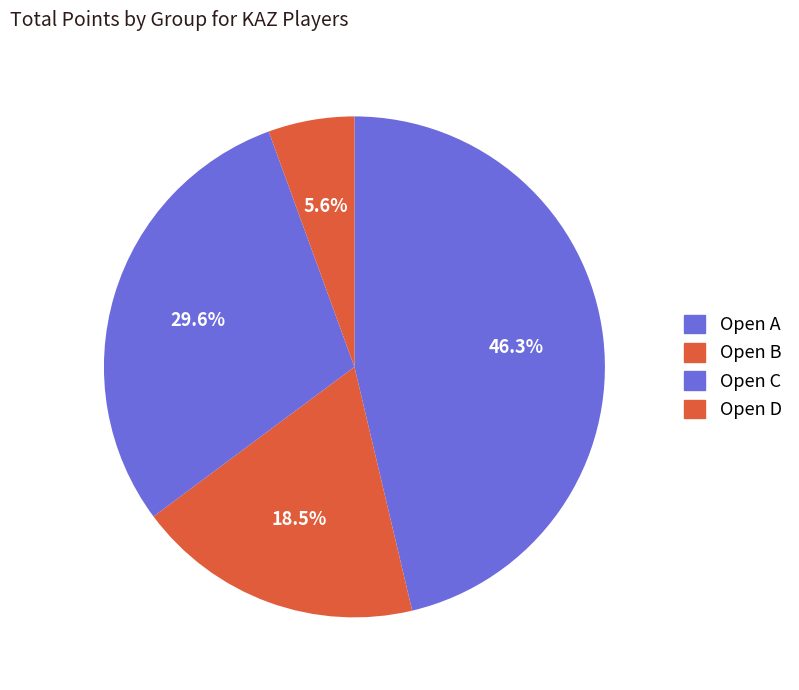

Count the number of slices in the pie.

4